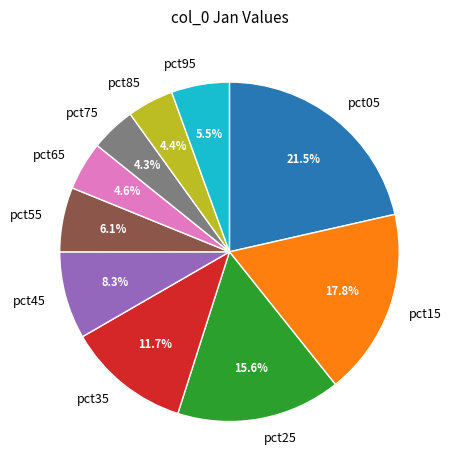

Combined, do pct05 and pct75 account for over 50%?

No